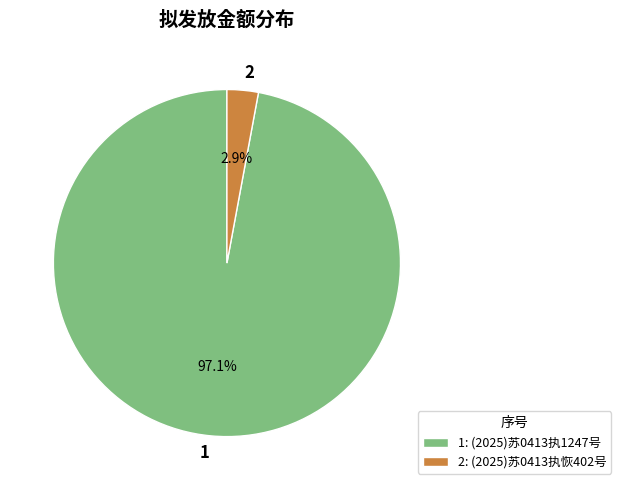

Combined, do 1 and 2 account for over 50%?

Yes